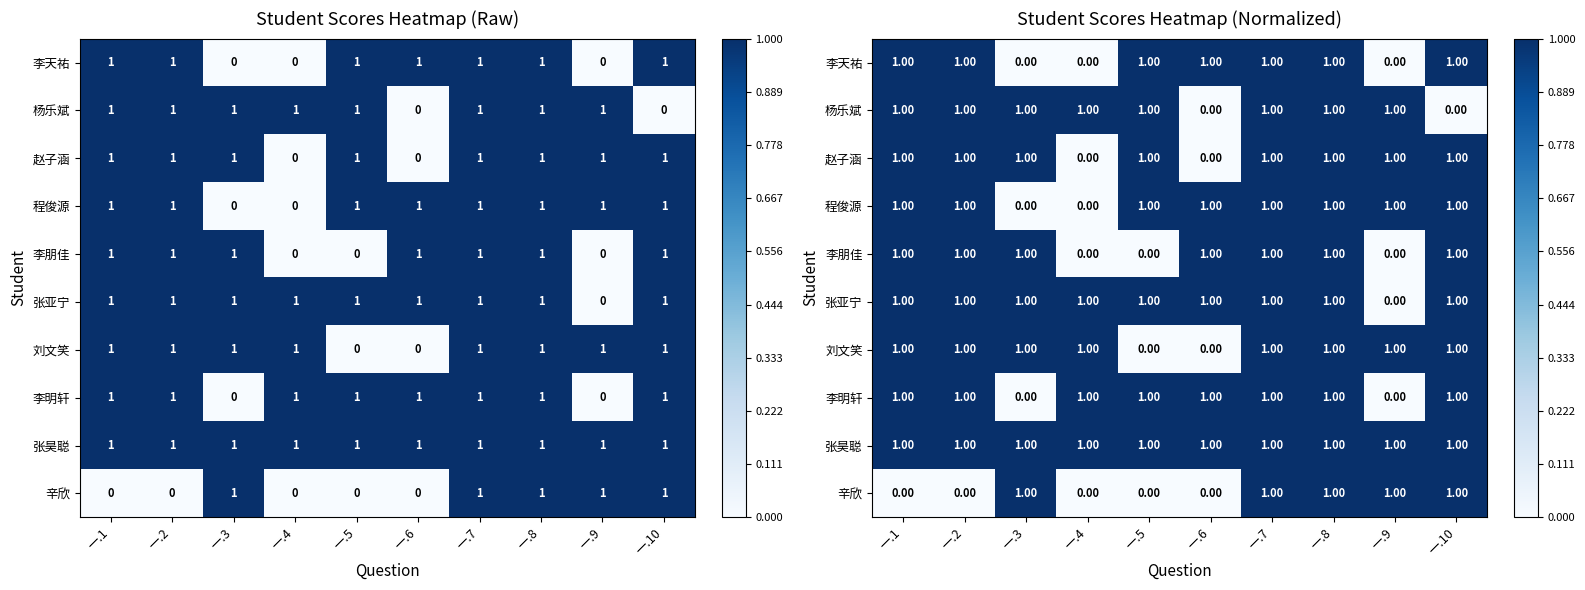

List the series in order of their peak value, highest first.

李天祐, 杨乐斌, 赵子涵, 程俊源, 李朋佳, 张亚宁, 刘文笑, 李明轩, 张昊聪, 辛欣